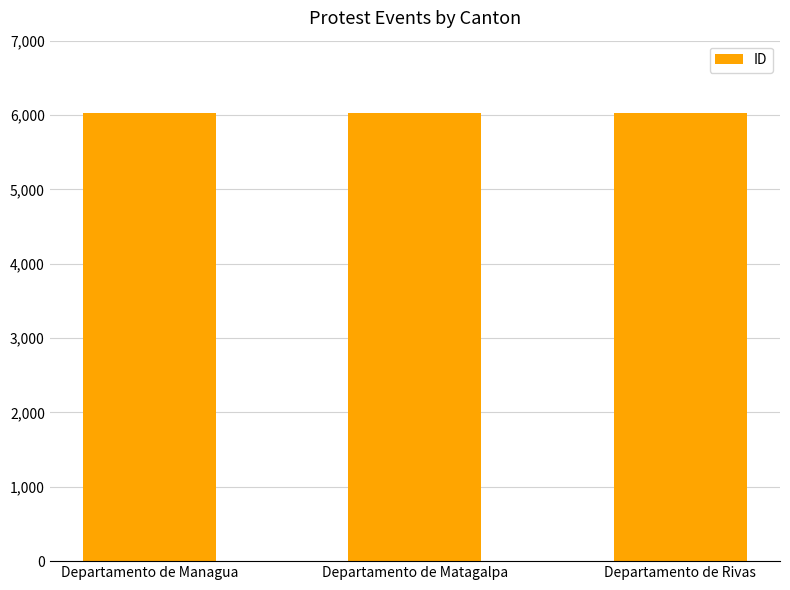

What is the approximate value at Departamento de Matagalpa?

6028